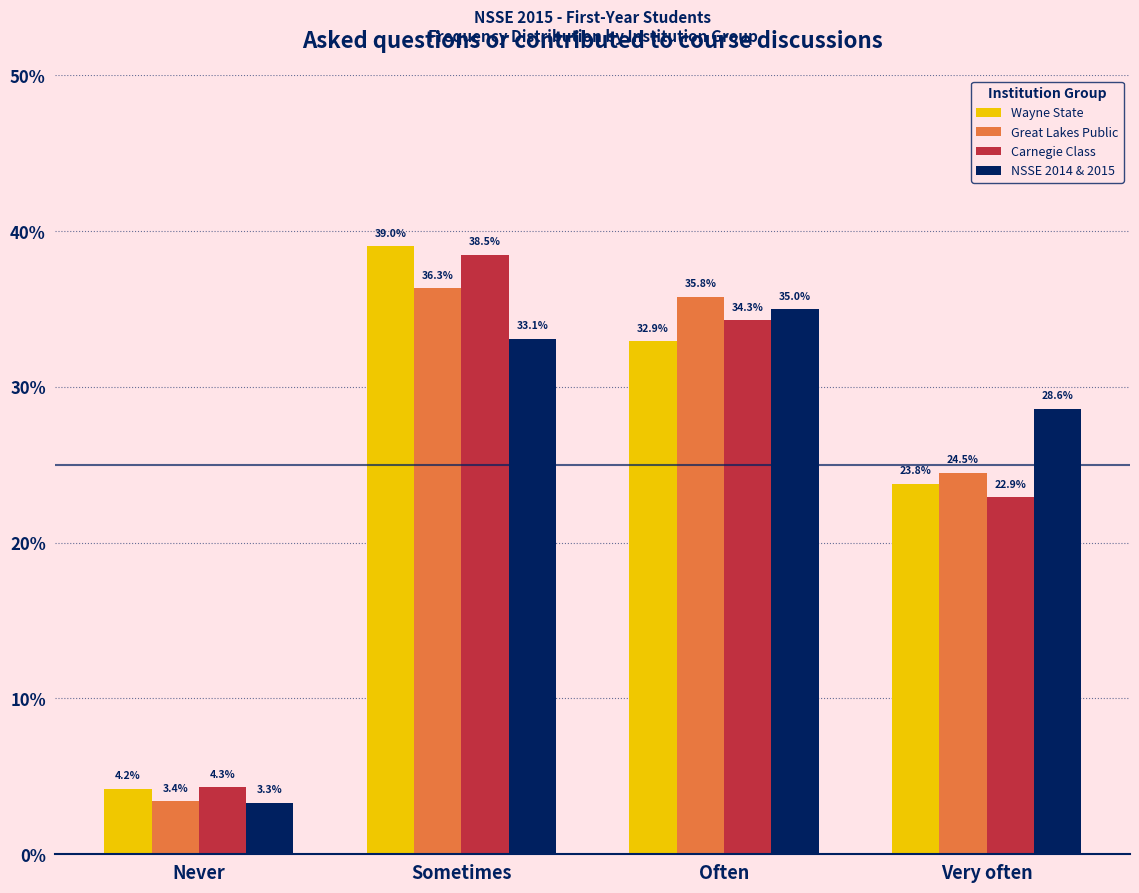

Which series has the largest range (max minus min)?

Wayne State